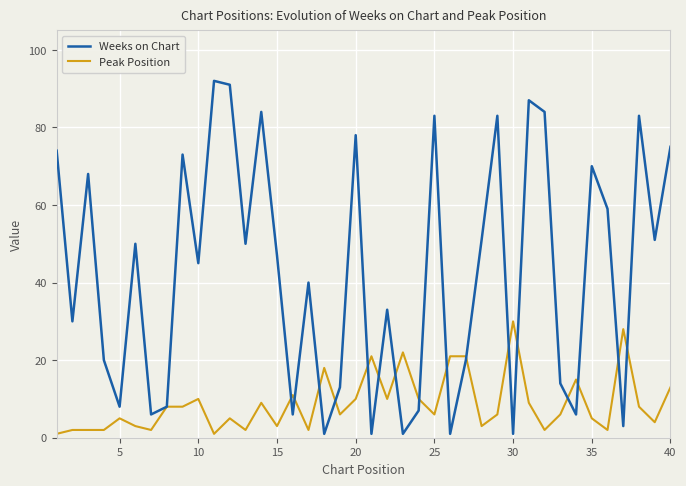

Rank the series by their average value, from lowest to highest.

Peak Position, Weeks on Chart